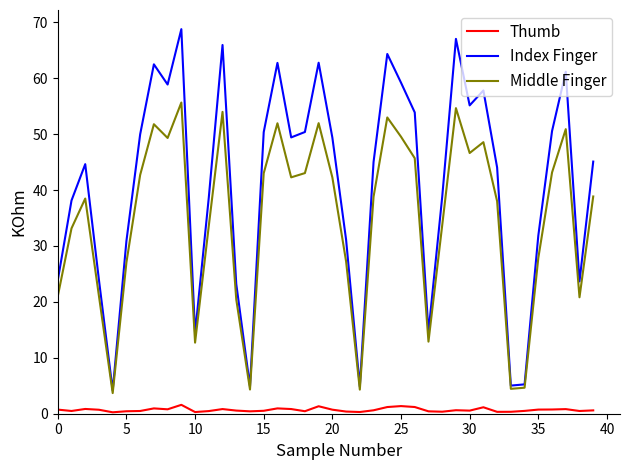

What is the average value of the Thumb series?

0.7